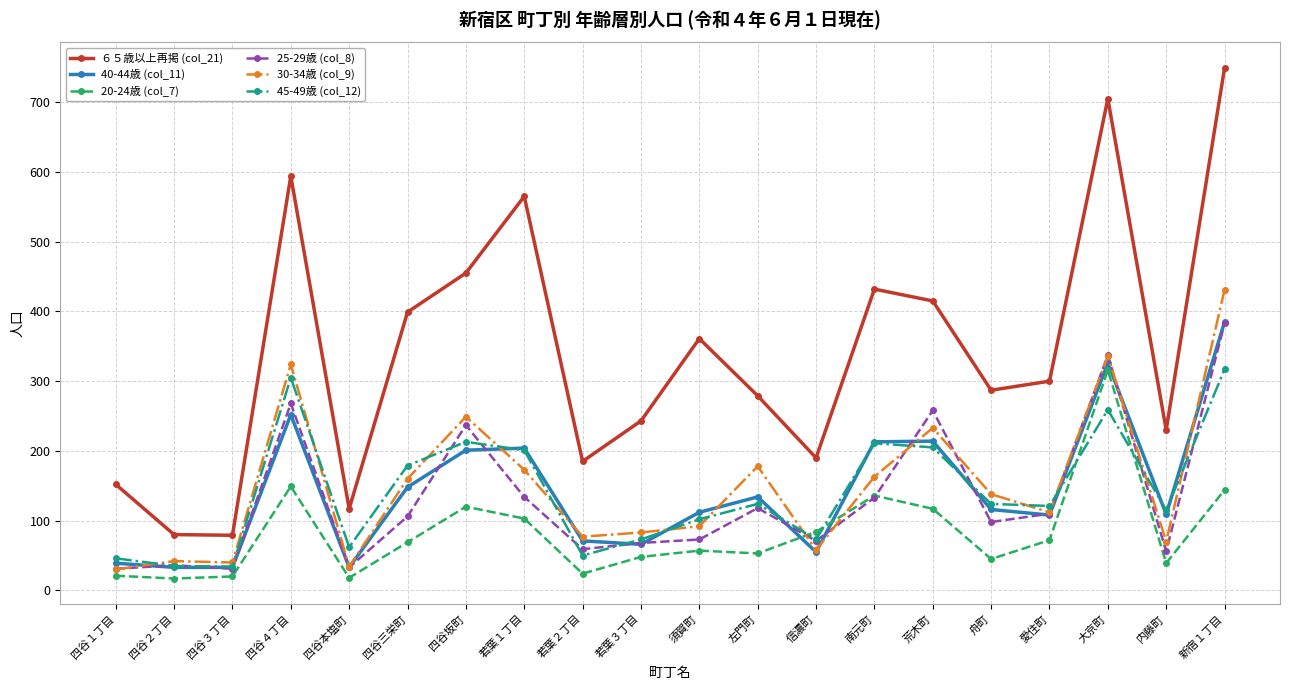

What is the value of the 40-44歳 (col_11) point at the 17th from the left?

108